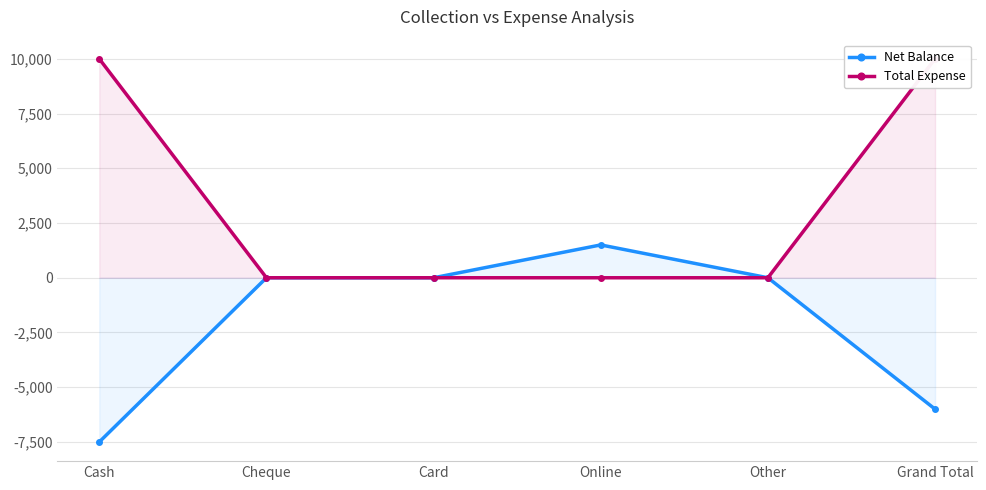

Between Cheque and Card, which is larger?

Cheque